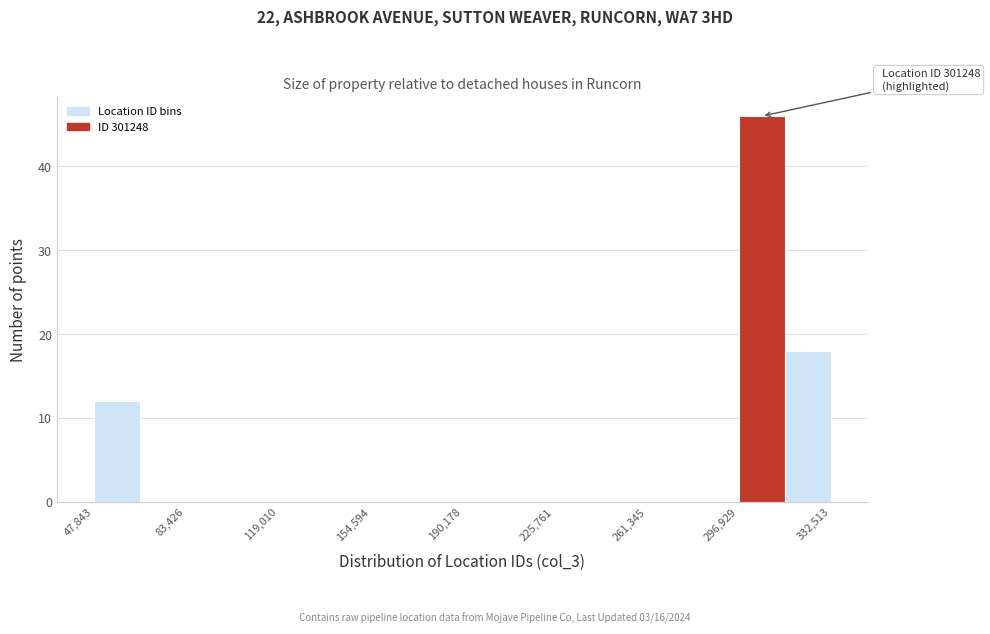

Read against the x-axis, roughly where is the centre of the tallest bar?

305000